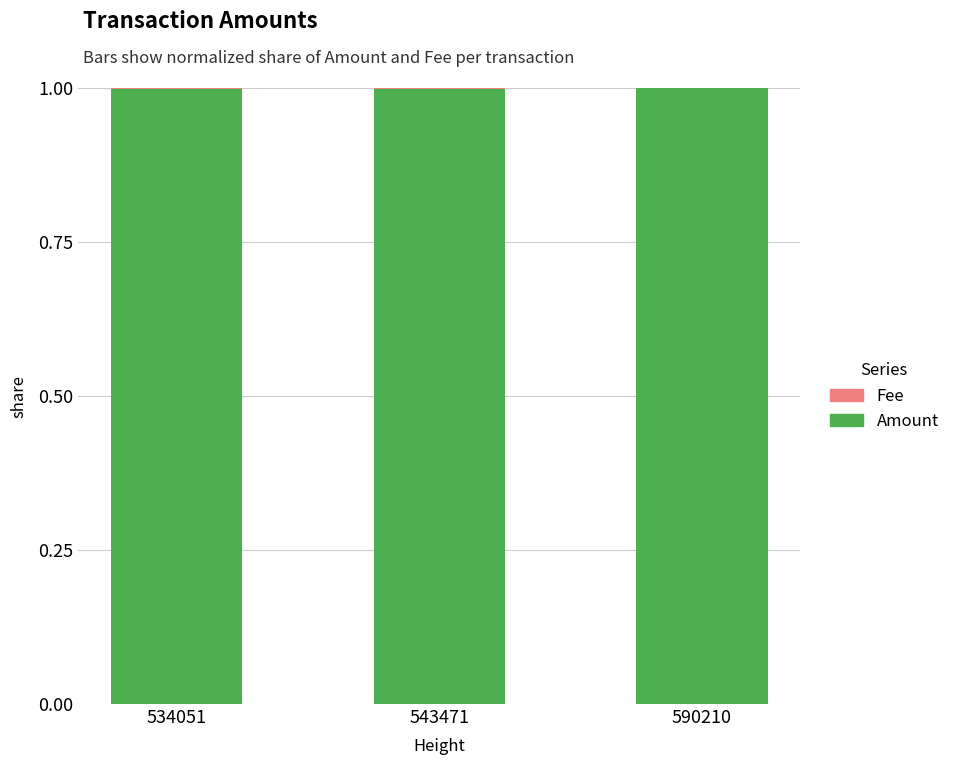

The Amount series shows 1.0 at 590210. True or false?

True